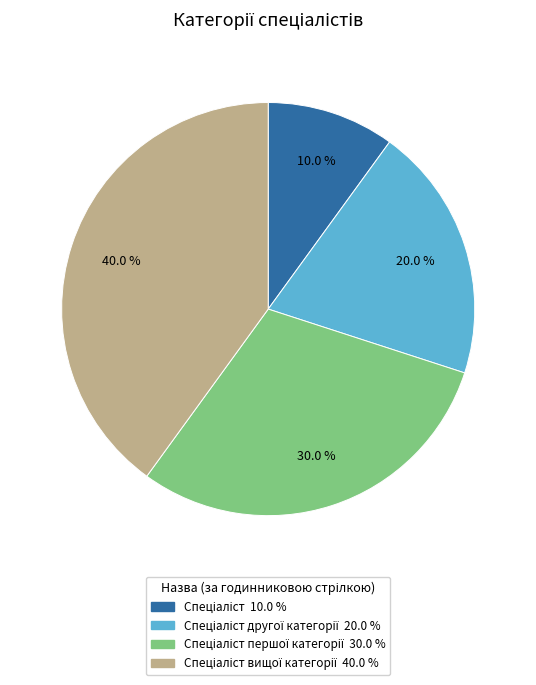

How many slices are in this pie chart?

4